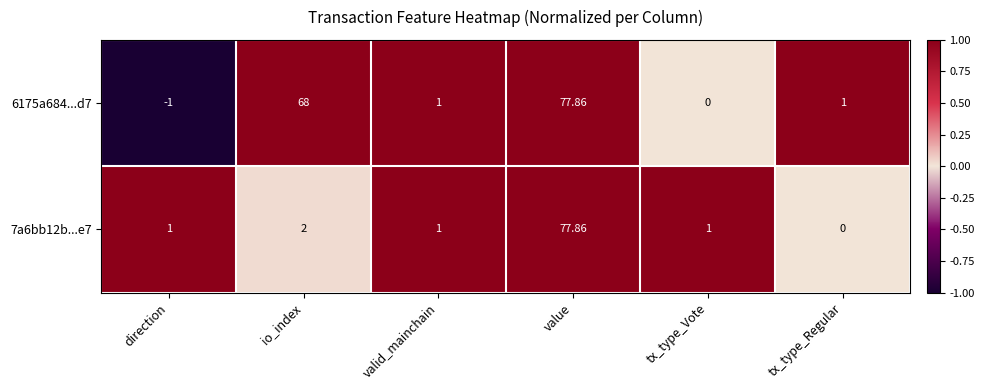

Which category has the lowest value in the 6175a684...d7 series?

direction